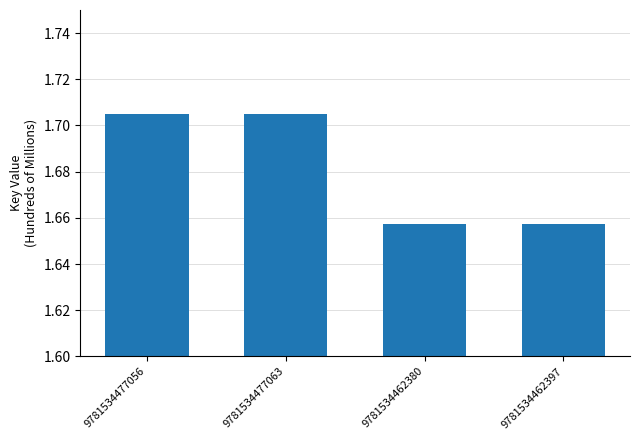

The value at 9781534462397 is 2.7. True or false?

False